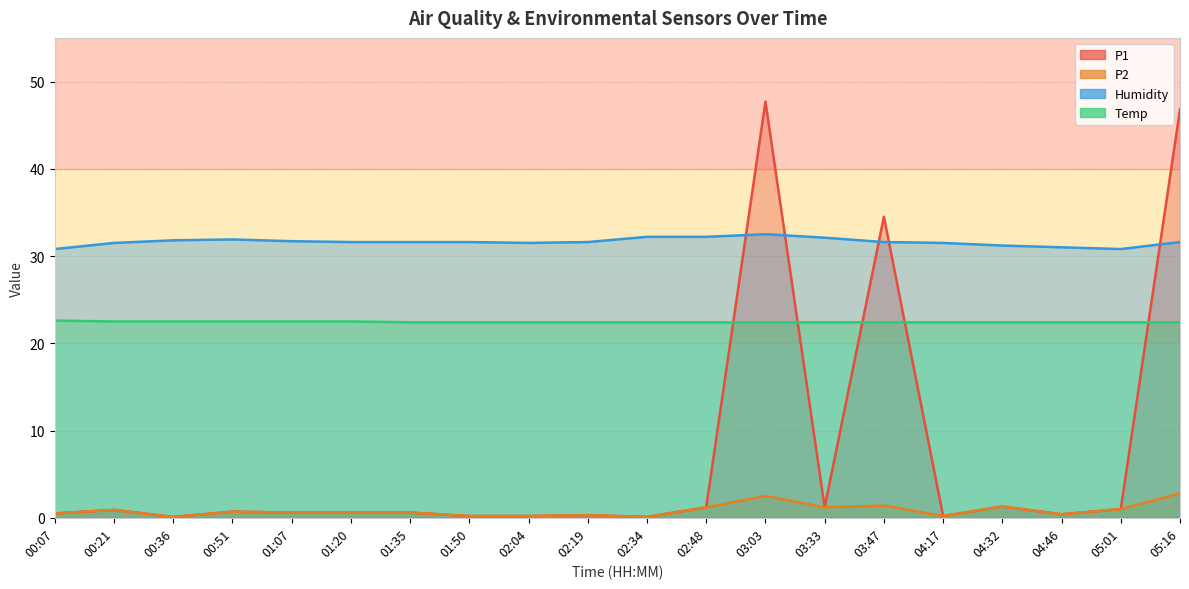

What are all the series names shown in the legend?

P1, P2, Humidity, Temp